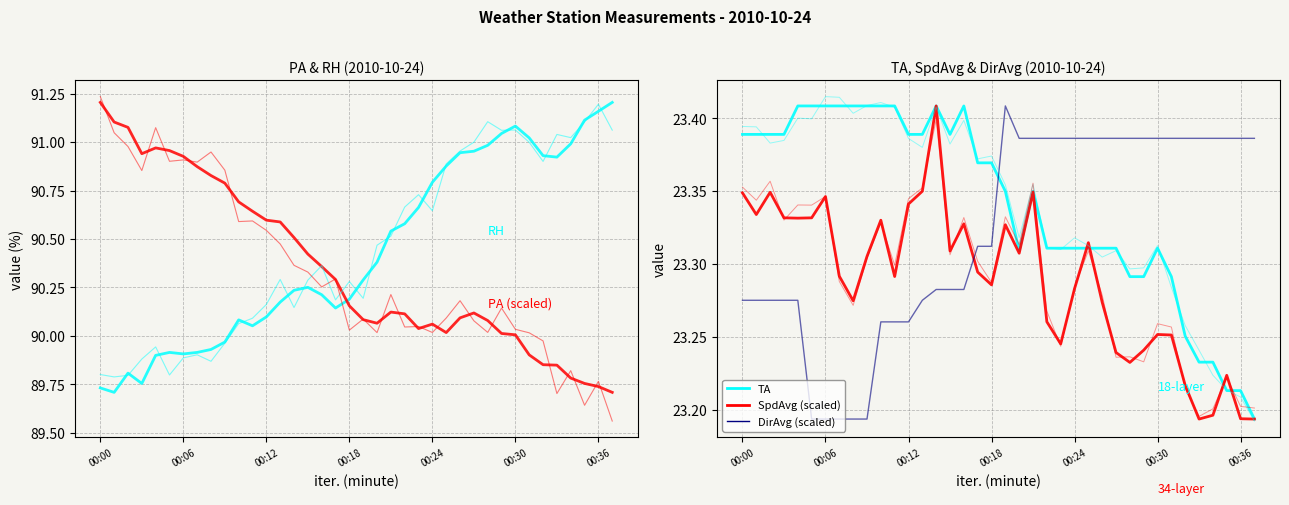

What is the sum of all DirAvg (scaled) values?

886.2